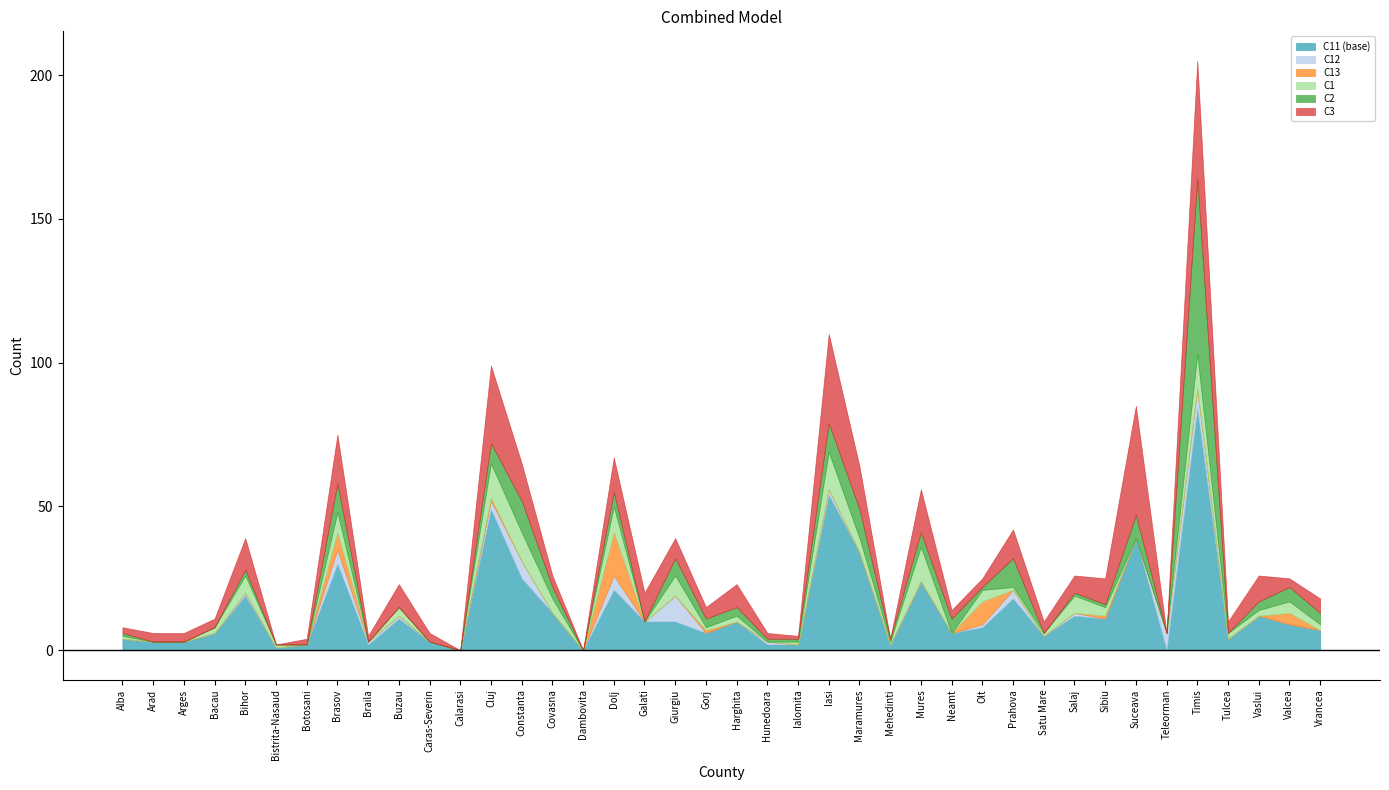

How many data points does each series have?

40